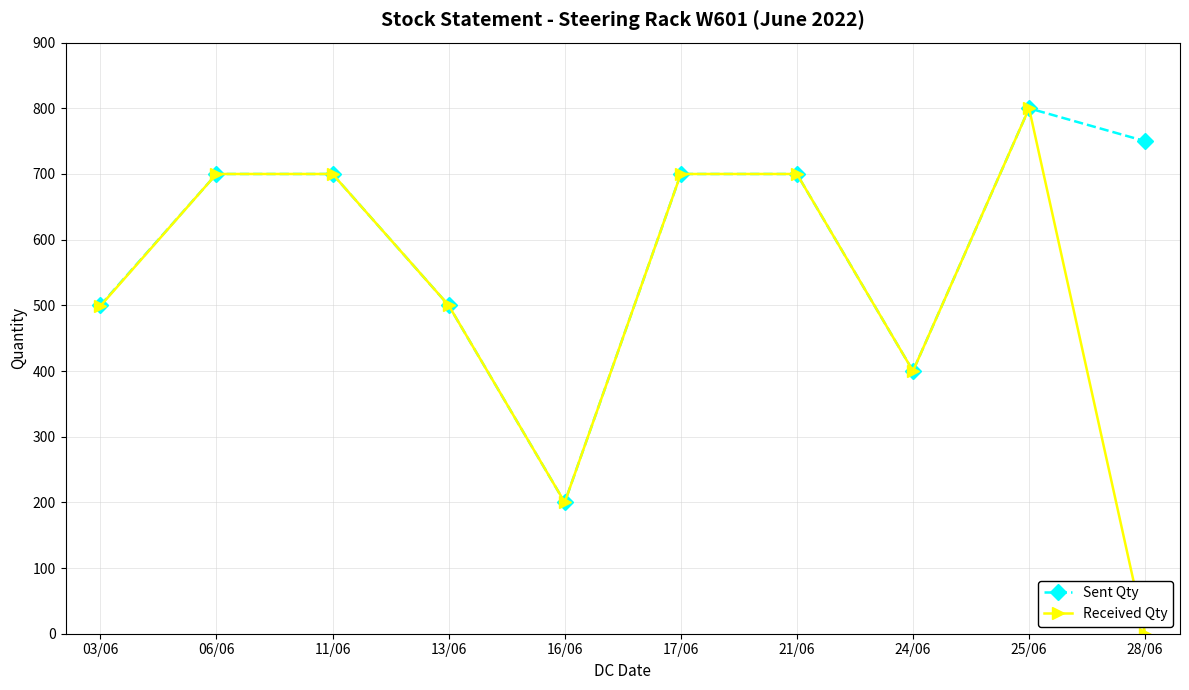

The value of Received Qty at 13/06 is 500. True or false?

True